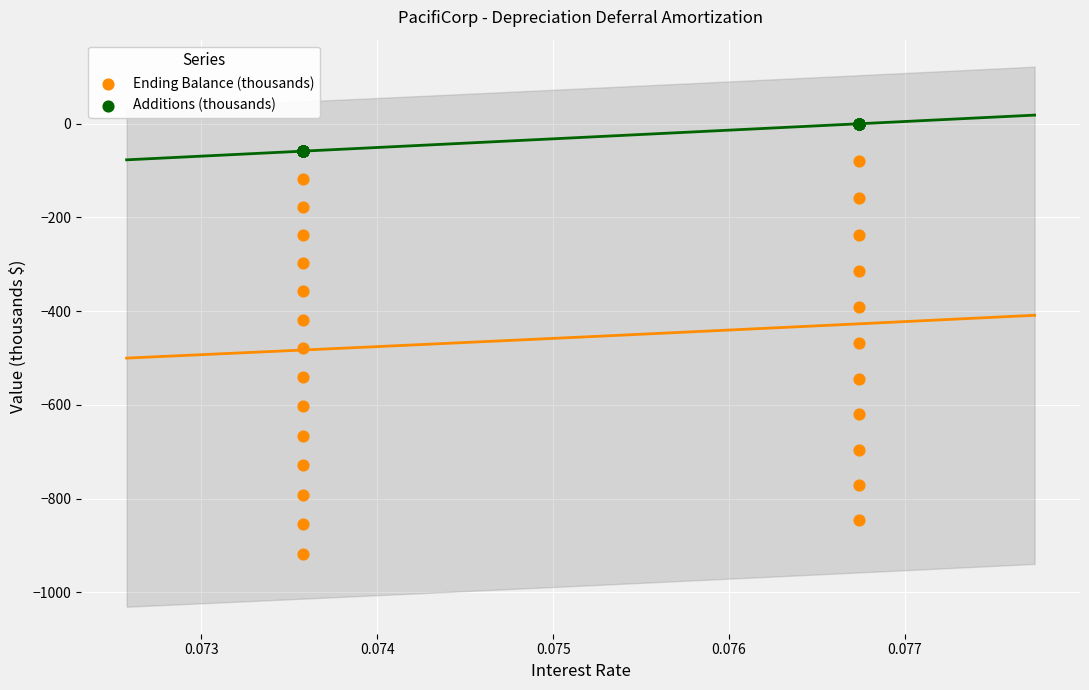

What are all the series names shown in the legend?

Ending Balance (thousands), Additions (thousands)